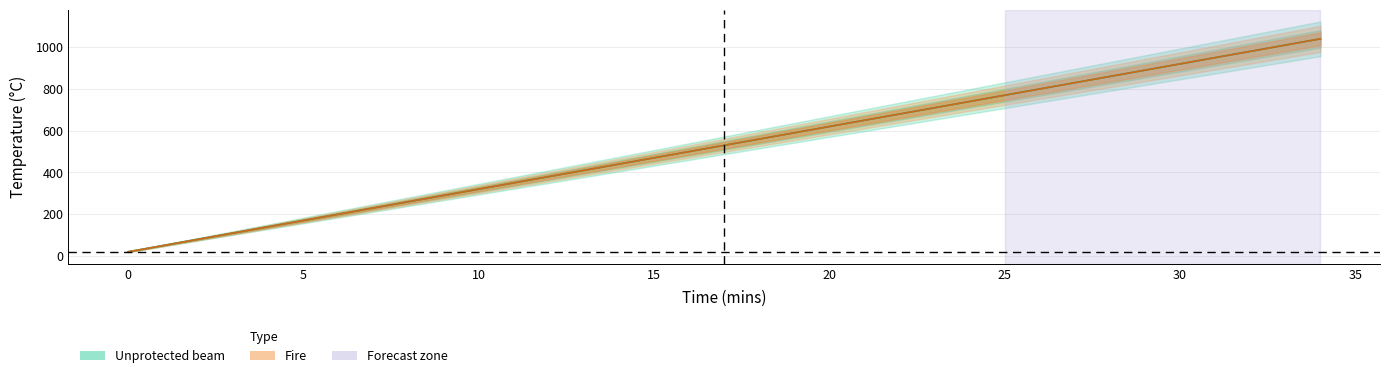

True or false: Fire and Unprotected beam intersect in this chart.

False